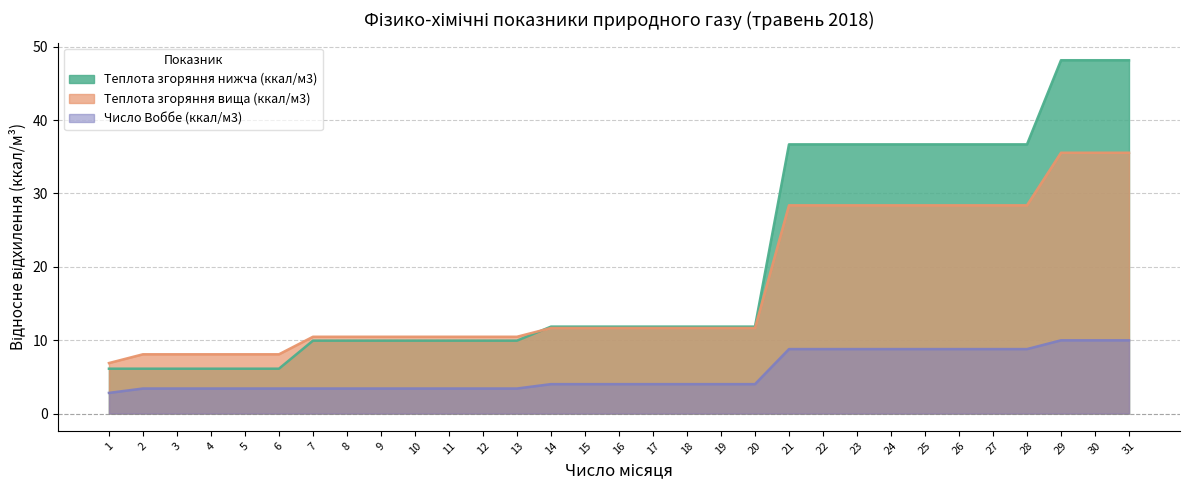

Does the chart have visible grid lines?

Yes